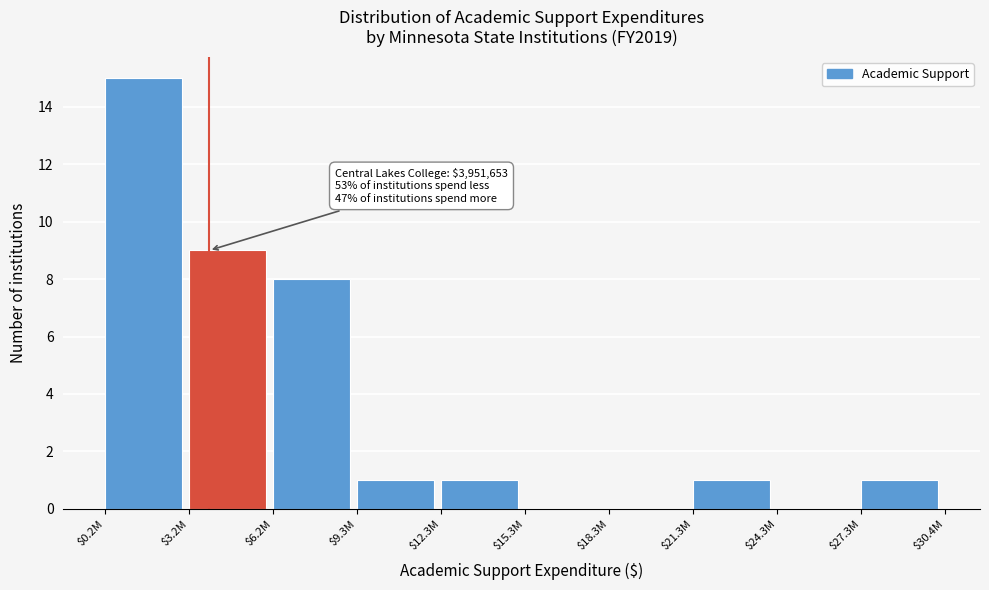

Where is the data nearest to the value 7?

$6.2M